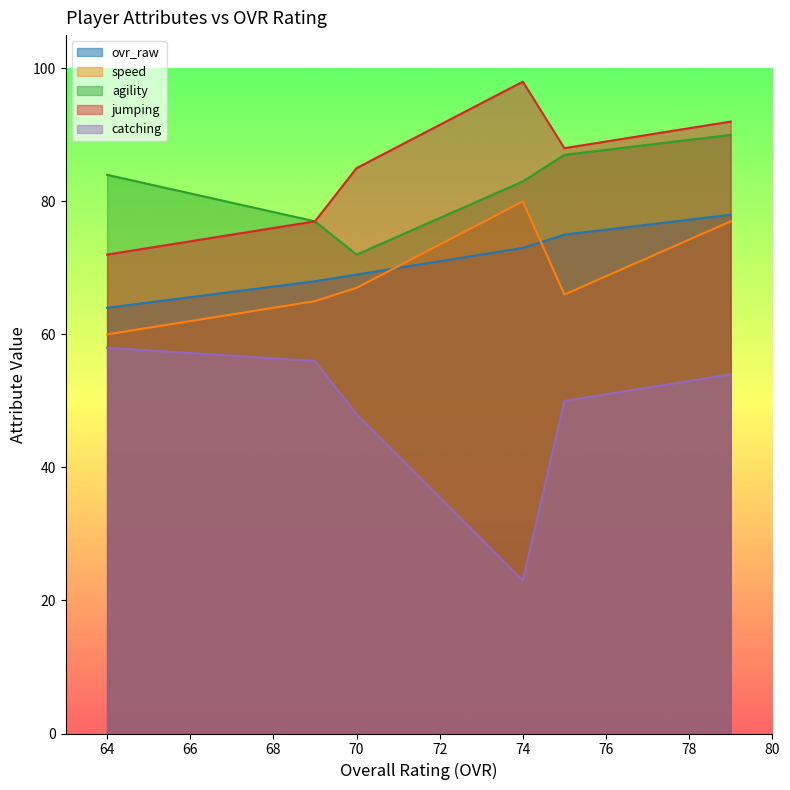

Does the chart display data point markers on the line(s)?

No